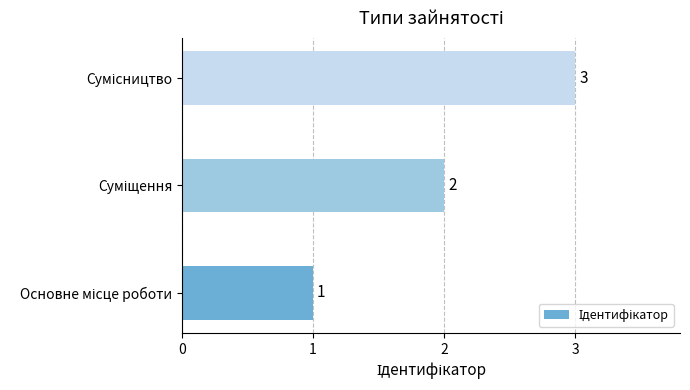

What is the maximum value shown in the chart?

3